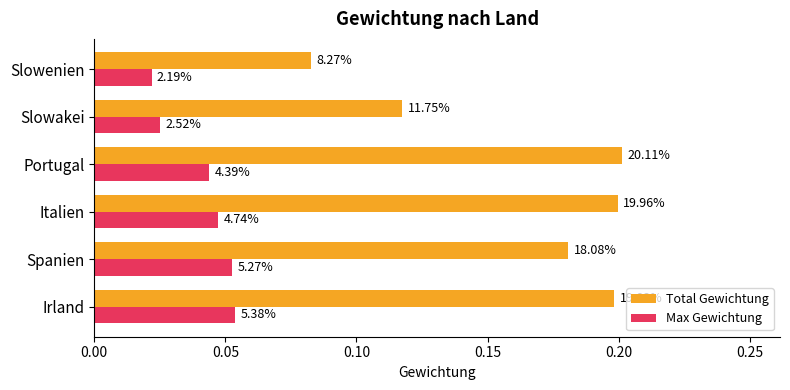

Rank the series by their average value, from lowest to highest.

Max Gewichtung, Total Gewichtung